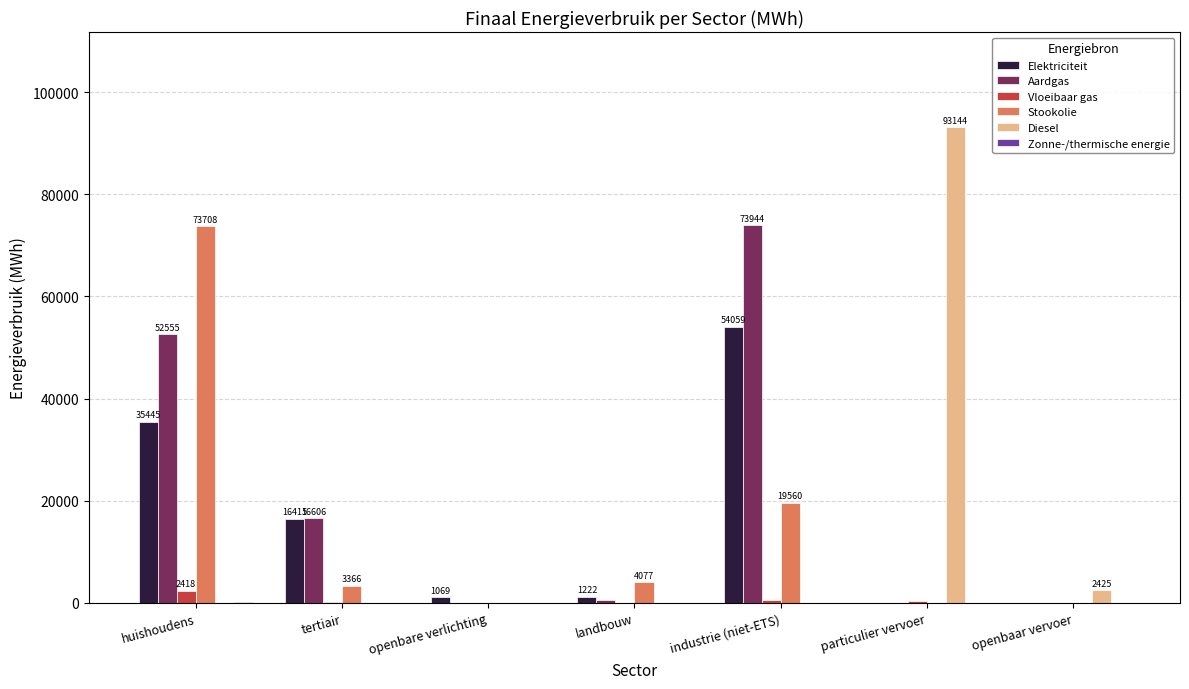

What is the sum of all Vloeibaar gas values?

3566.5